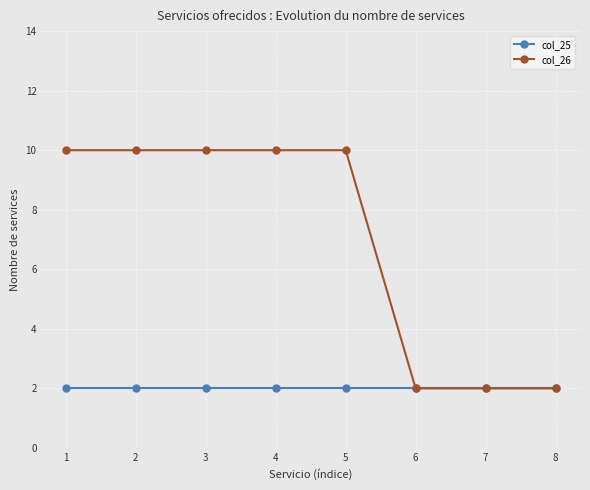

What is the greatest value displayed?

10